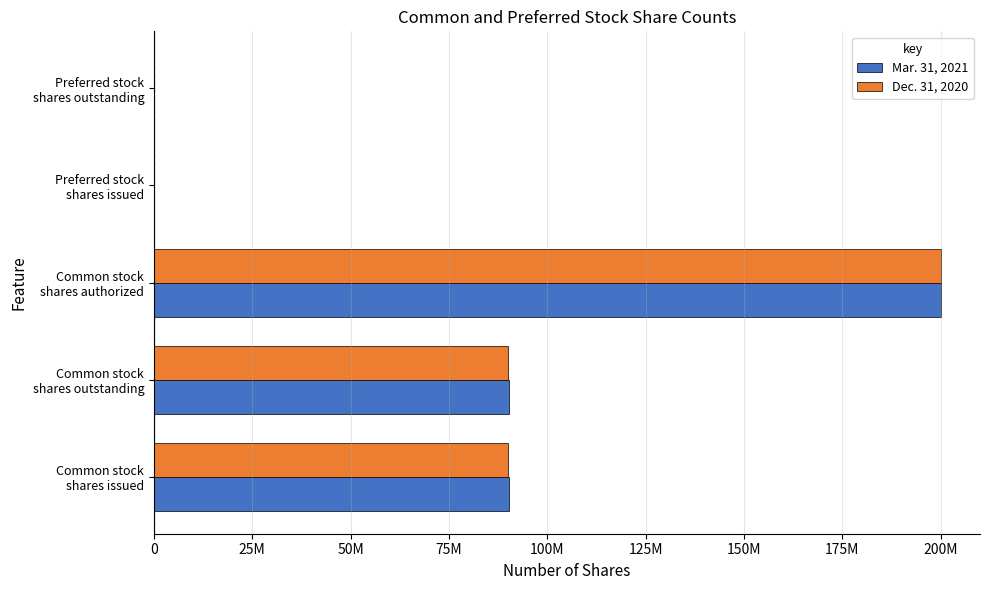

What position from the right is Common stock shares issued?

5